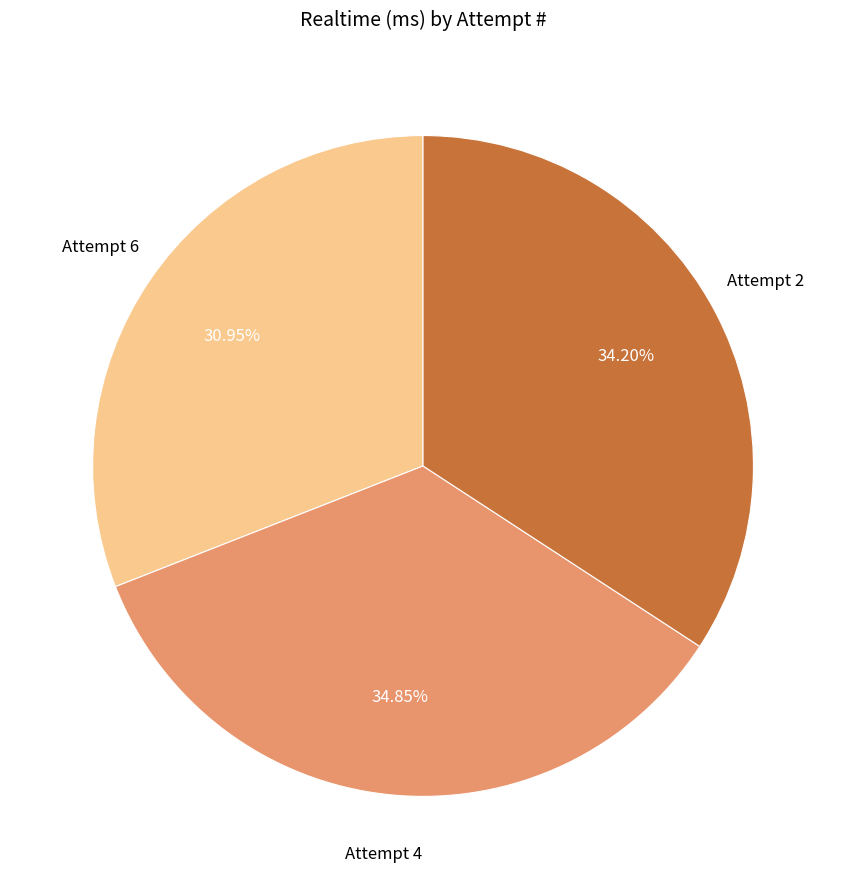

Is there a majority slice in this chart?

No